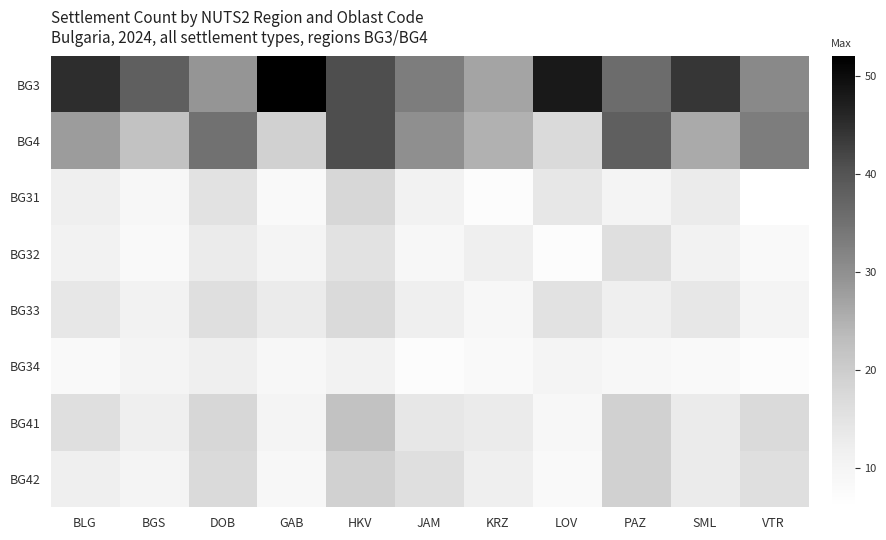

Reading left to right, list all the values displayed in this chart.

BG3: BLG=45	BGS=38	DOB=29	GAB=52	HKV=41	JAM=33	KRZ=27	LOV=48	PAZ=36	SML=44	VTR=31
BG4: BLG=28	BGS=22	DOB=35	GAB=19	HKV=41	JAM=30	KRZ=25	LOV=17	PAZ=38	SML=26	VTR=33
BG31: BLG=12	BGS=9	DOB=15	GAB=8	HKV=18	JAM=11	KRZ=7	LOV=14	PAZ=10	SML=13	VTR=6
BG32: BLG=11	BGS=8	DOB=13	GAB=10	HKV=15	JAM=9	KRZ=12	LOV=7	PAZ=16	SML=11	VTR=8
BG33: BLG=14	BGS=11	DOB=16	GAB=13	HKV=17	JAM=12	KRZ=9	LOV=15	PAZ=12	SML=14	VTR=10
BG34: BLG=8	BGS=10	DOB=12	GAB=9	HKV=11	JAM=7	KRZ=8	LOV=10	PAZ=9	SML=8	VTR=7
BG41: BLG=16	BGS=12	DOB=18	GAB=10	HKV=22	JAM=14	KRZ=13	LOV=9	PAZ=19	SML=13	VTR=17
BG42: BLG=12	BGS=10	DOB=17	GAB=9	HKV=19	JAM=16	KRZ=12	LOV=8	PAZ=19	SML=13	VTR=16